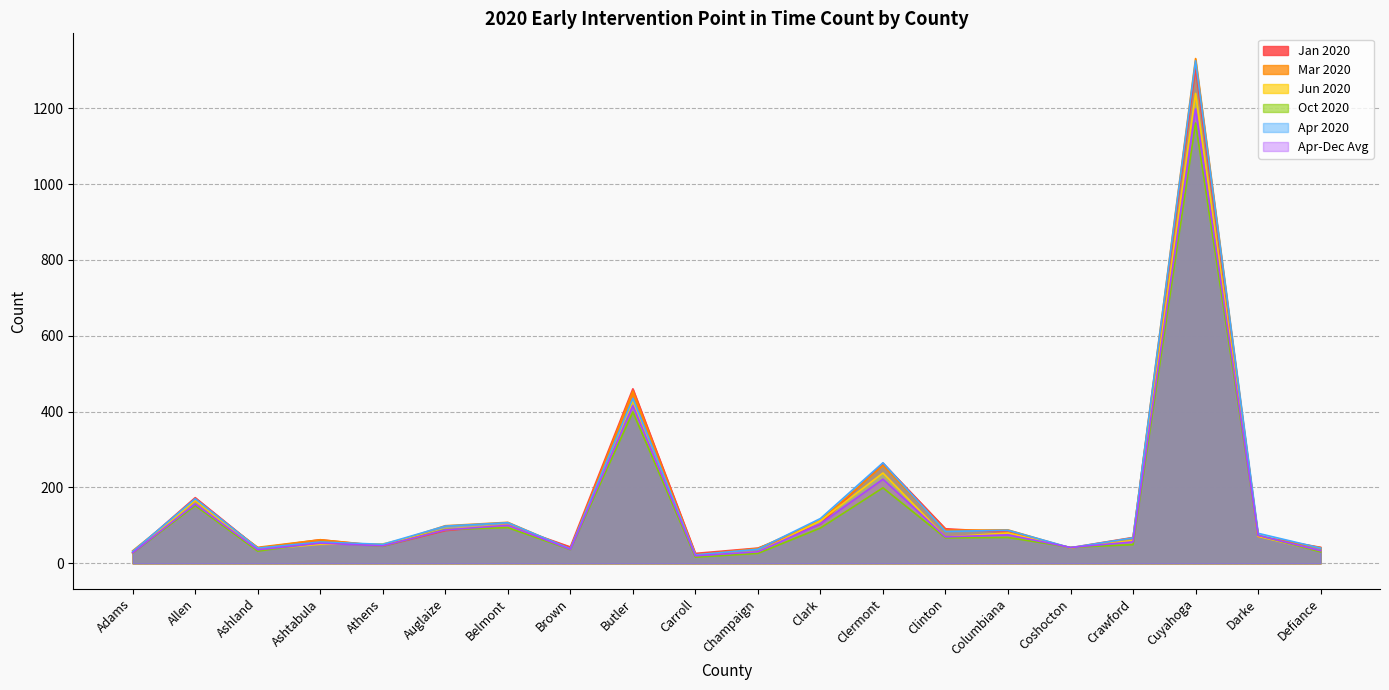

In Oct 2020, how many points are higher than both neighbors (excluding endpoints)?

7